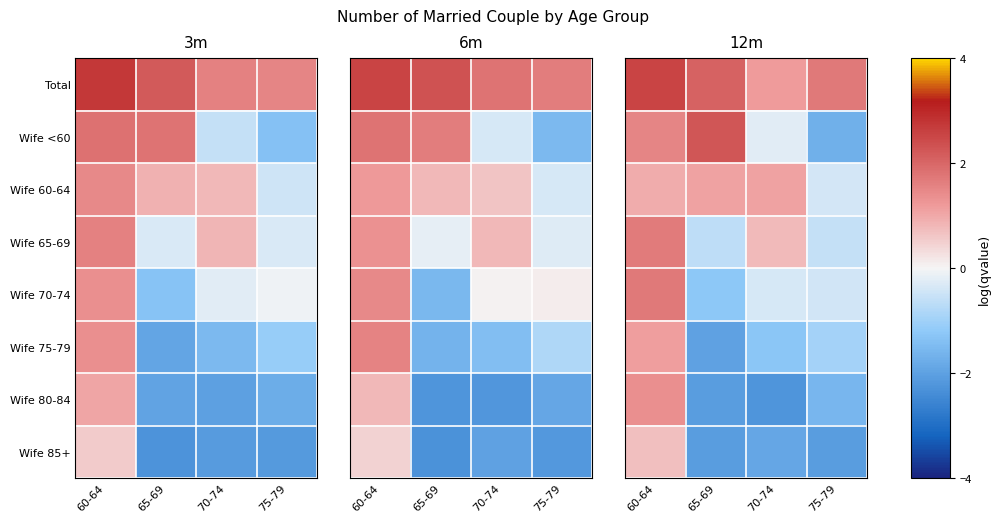

Which has a higher value, 65-69 or 70-74?

65-69